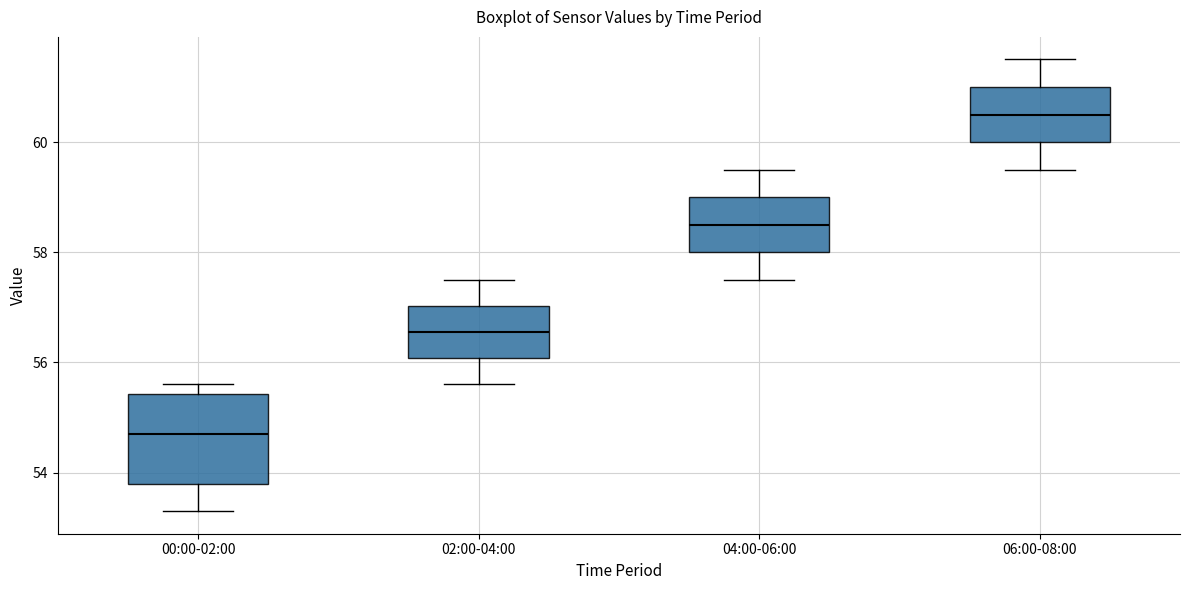

Which box's median line is the lowest?

00:00-02:00